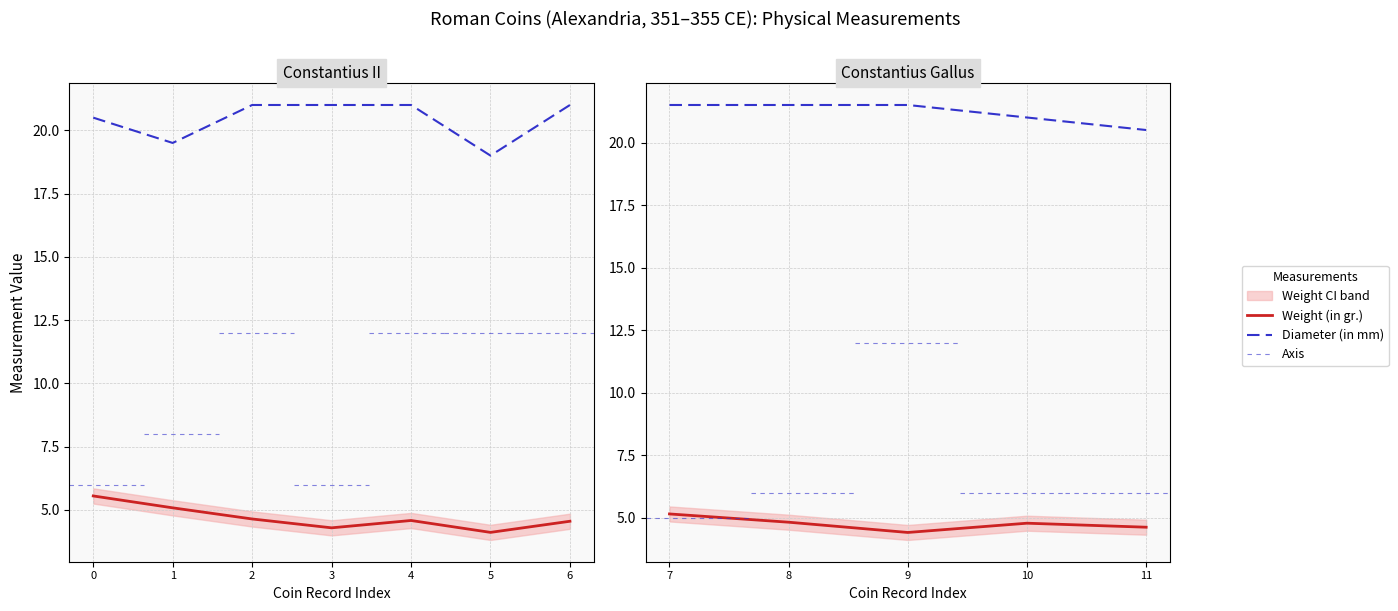

At how many categories does at least one series exceed 20?

5